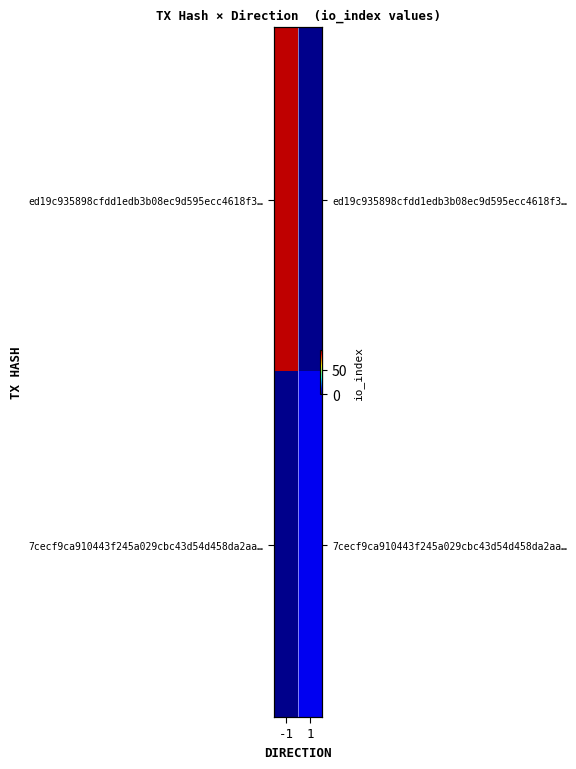

True or false: ed19c935898cfdd1edb3b08ec9d595ecc4618f3… has a value of 128.2 at -1.

False